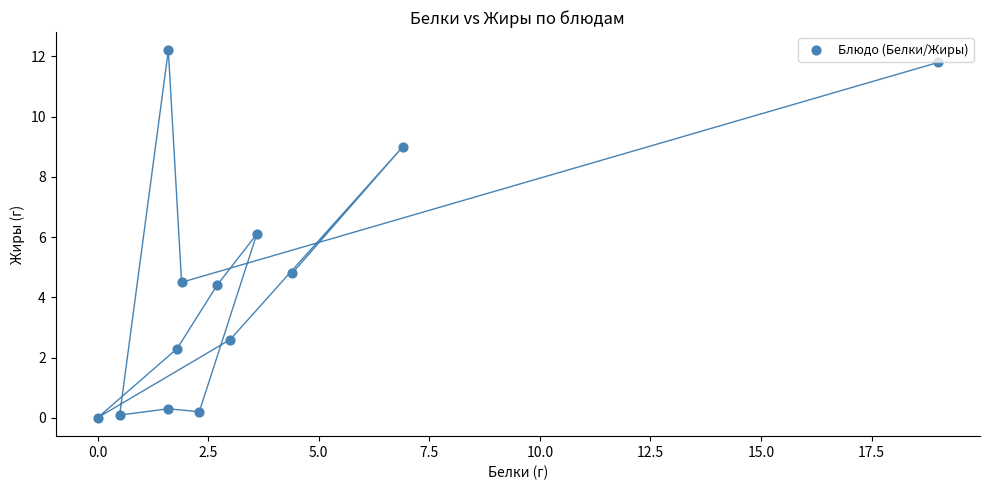

What is the range of X values (max minus min)?

19.0